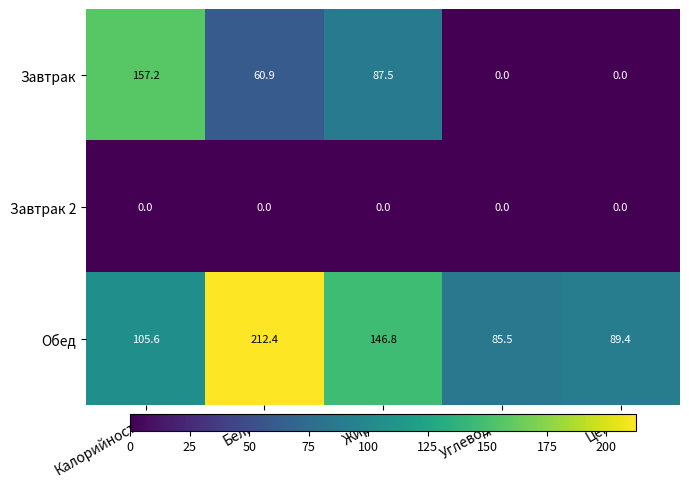

What is the sum of the Обед values at Жиры and Калорийность?

252.4